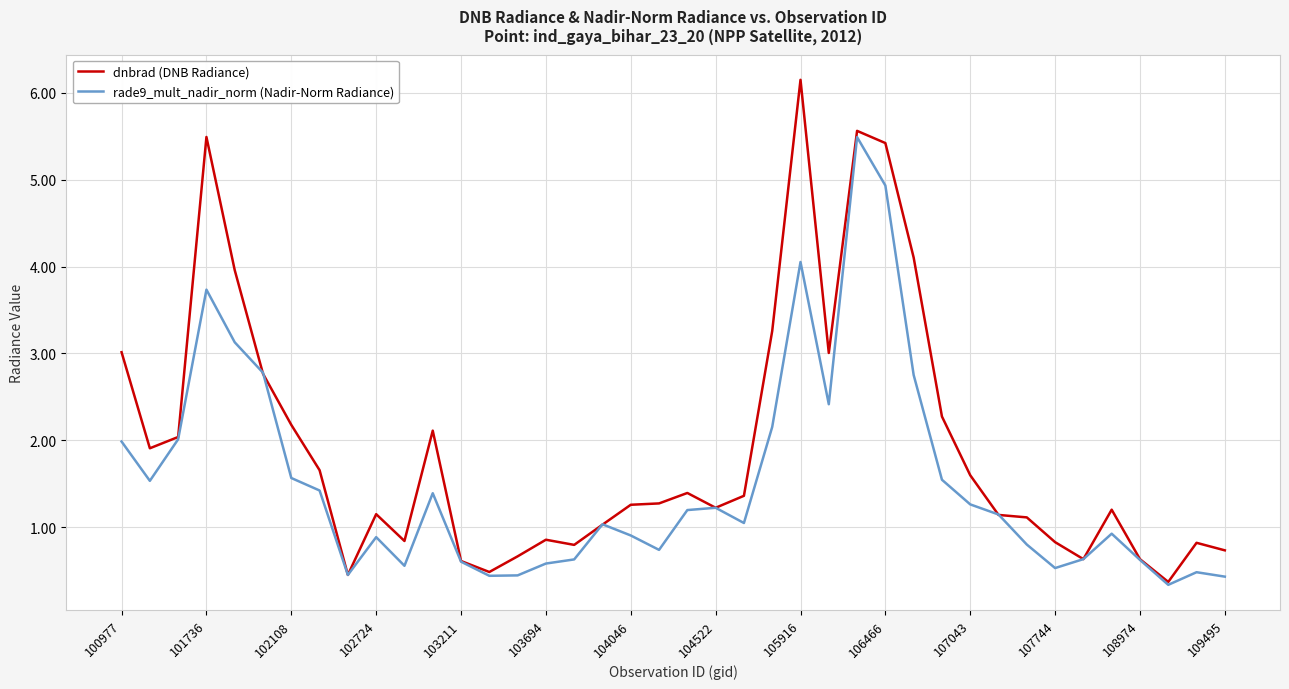

Which series has the widest spread of values?

dnbrad (DNB Radiance)